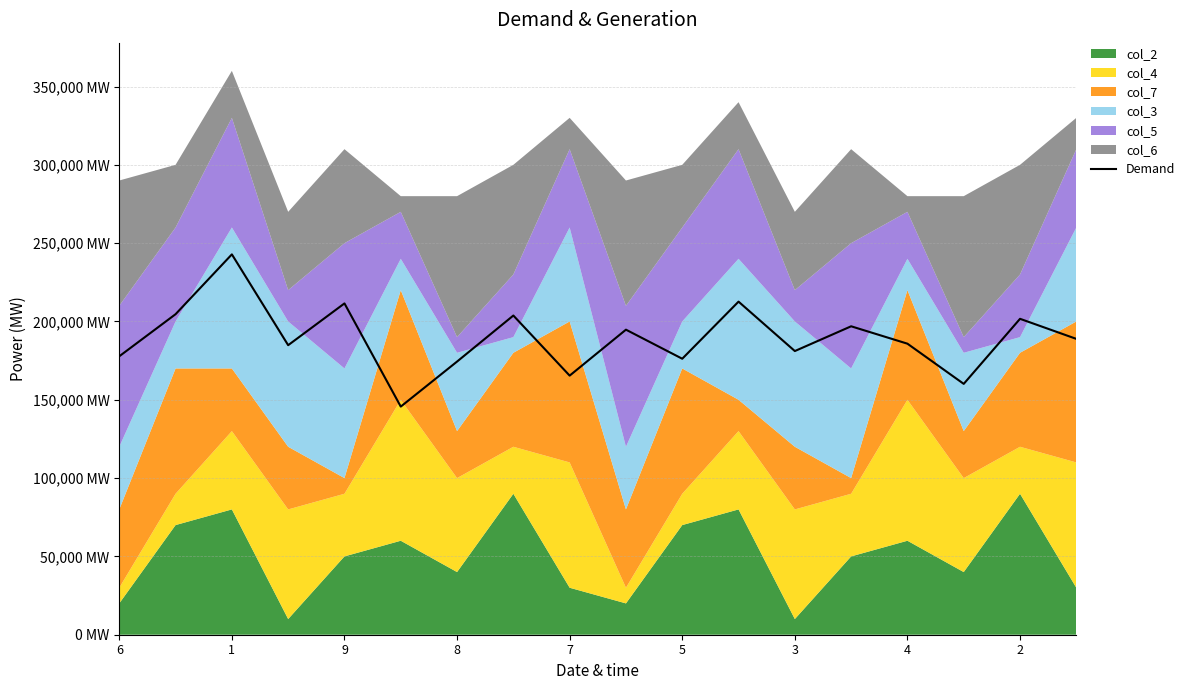

How many data points are less than 188881?

9